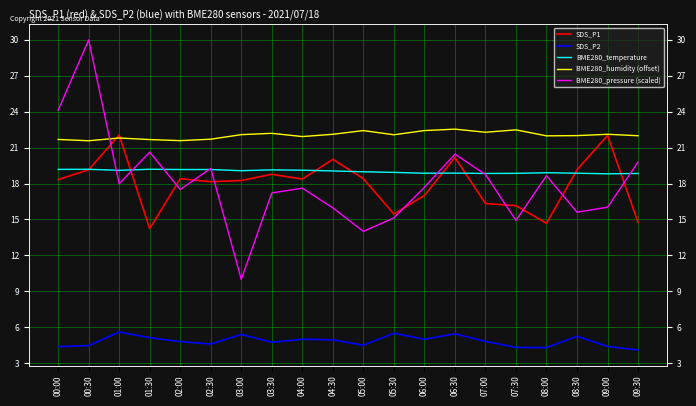

Reading right to left, extract all data points from this chart.

SDS_P1: 14.8	22.0	19.1	14.7	16.1	16.3	20.2	17.0	15.4	18.4	20.0	18.4	18.8	18.2	18.1	18.4	14.2	22.1	19.1	18.3
SDS_P2: 4.1	4.4	5.2	4.3	4.3	4.8	5.5	5.0	5.5	4.5	5.0	5.0	4.8	5.4	4.6	4.8	5.1	5.6	4.5	4.4
BME280_temperature: 18.8	18.8	18.9	18.9	18.9	18.8	18.9	18.9	18.9	19.0	19.1	19.1	19.1	19.1	19.2	19.2	19.2	19.1	19.2	19.2
BME280_humidity (offset): 22.0	22.1	22.0	22.0	22.5	22.3	22.5	22.4	22.1	22.4	22.1	21.9	22.2	22.1	21.7	21.6	21.7	21.8	21.6	21.7
BME280_pressure (scaled): 19.8	16.0	15.6	18.7	14.9	18.8	20.5	17.7	15.1	14.0	16.0	17.6	17.2	10.0	19.3	17.5	20.6	18.0	30.0	24.1